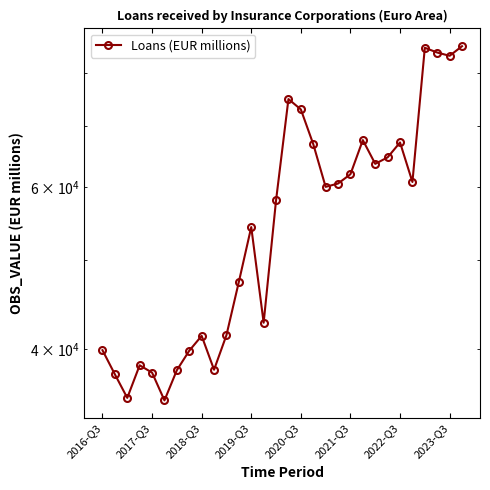

Reading left to right, what are all the values shown in this chart?

39856.0	37515.7	35360.0	38376.5	37675.8	35136.5	37905.5	39806.1	41318.3	37951.2	41391.7	47316.6	54299.9	42703.7	58065.7	74879.7	72959.5	66875.8	60066.4	60569.5	61999.3	67547.3	63639.7	64685.8	67152.3	60804.9	85173.3	84160.9	83472.0	85511.3